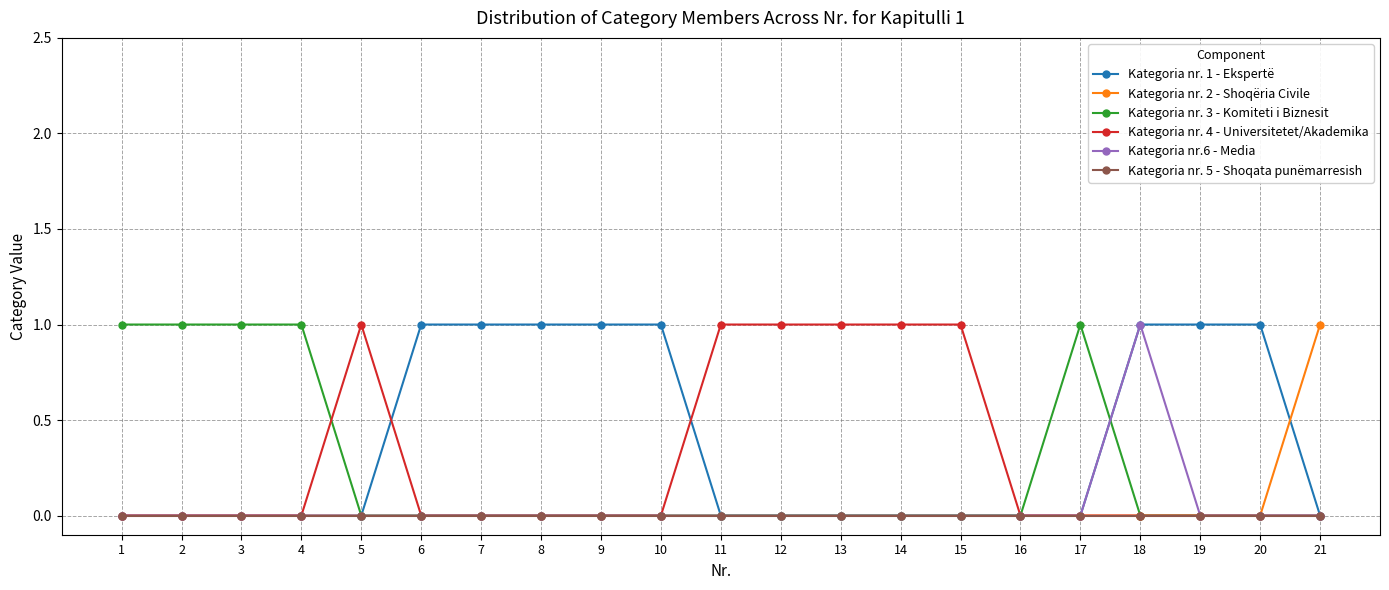

Is this an area chart (filled region under the line)?

No